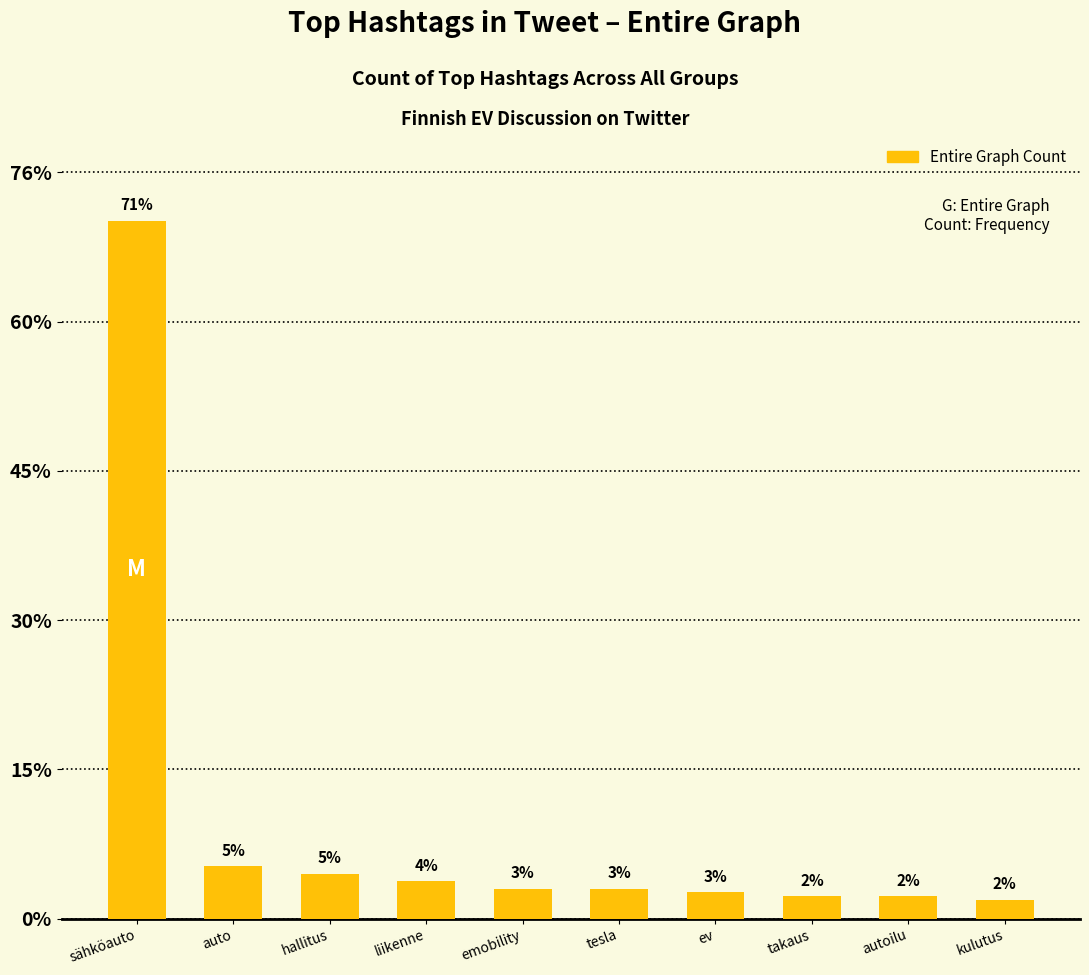

List the labels in order of value, largest first.

sähköauto, auto, hallitus, liikenne, emobility, tesla, ev, takaus, autoilu, kulutus